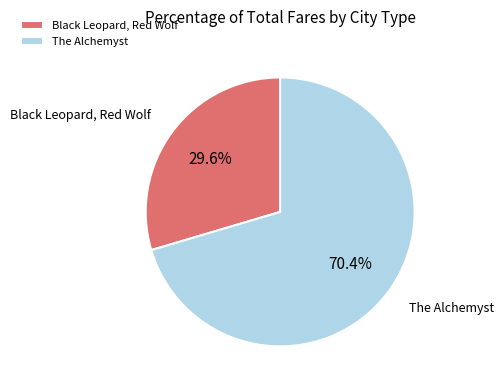

To the nearest percent, what is the difference between the The Alchemyst and Black Leopard, Red Wolf slice percentages?

41%